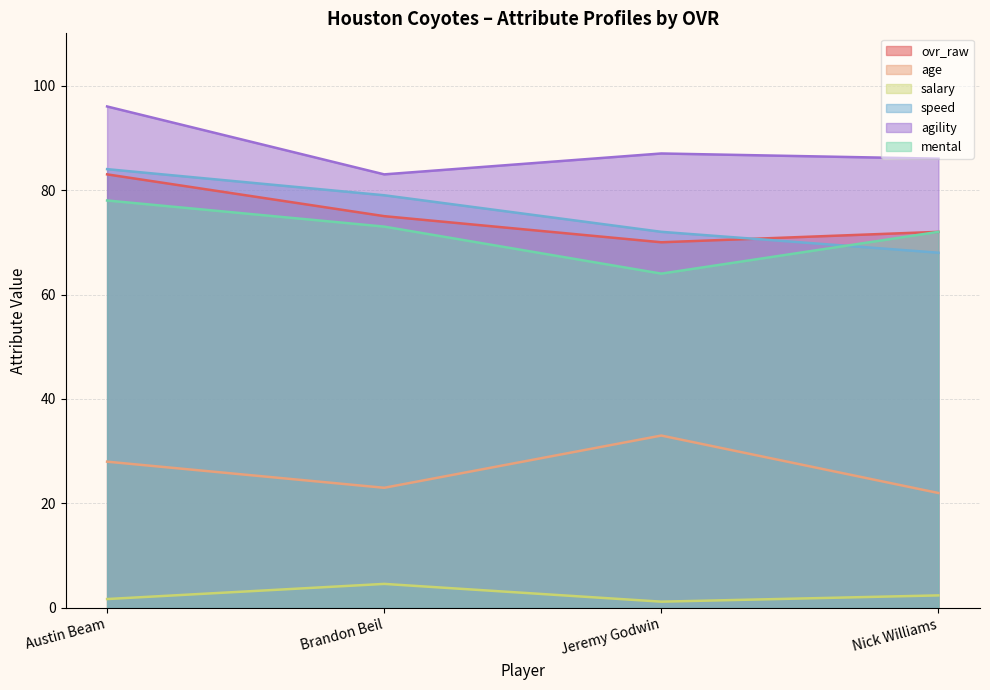

True or false: mental and salary intersect in this chart.

False